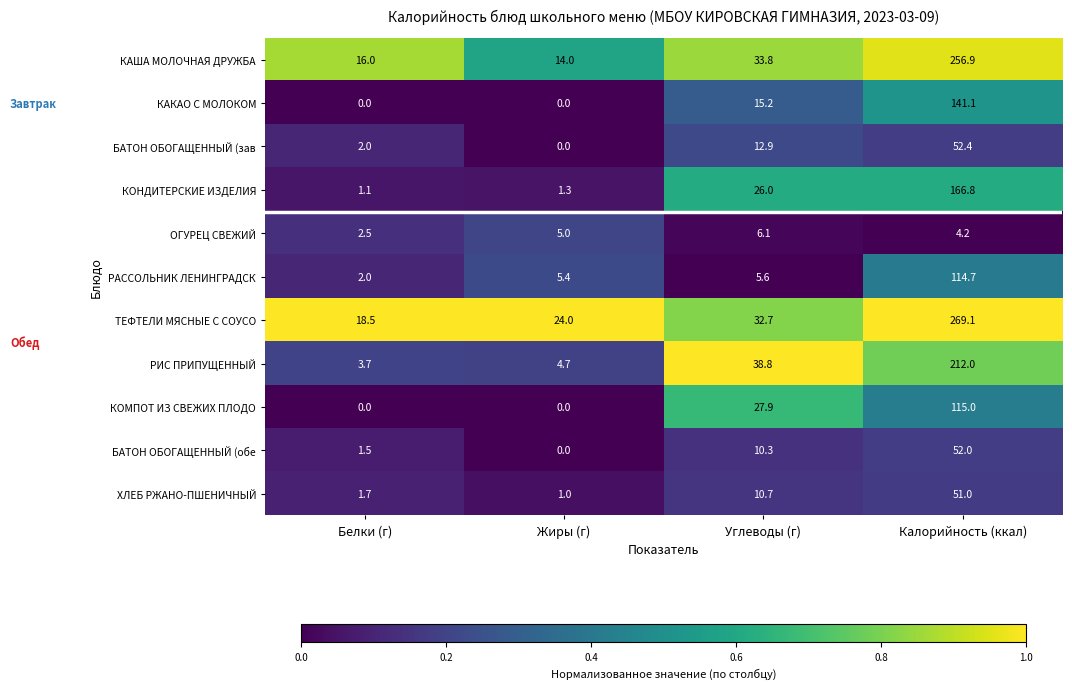

What is the sum of the БАТОН ОБОГАЩЕННЫЙ (обе values at Белки (г) and Жиры (г)?

1.5